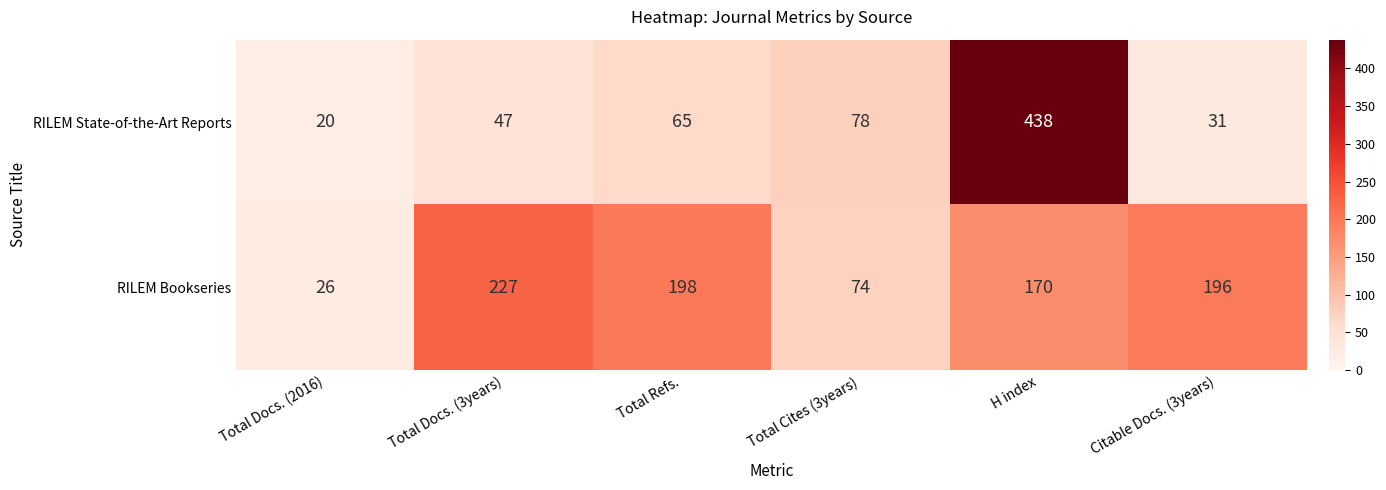

The value of RILEM Bookseries at H index is 54. True or false?

False